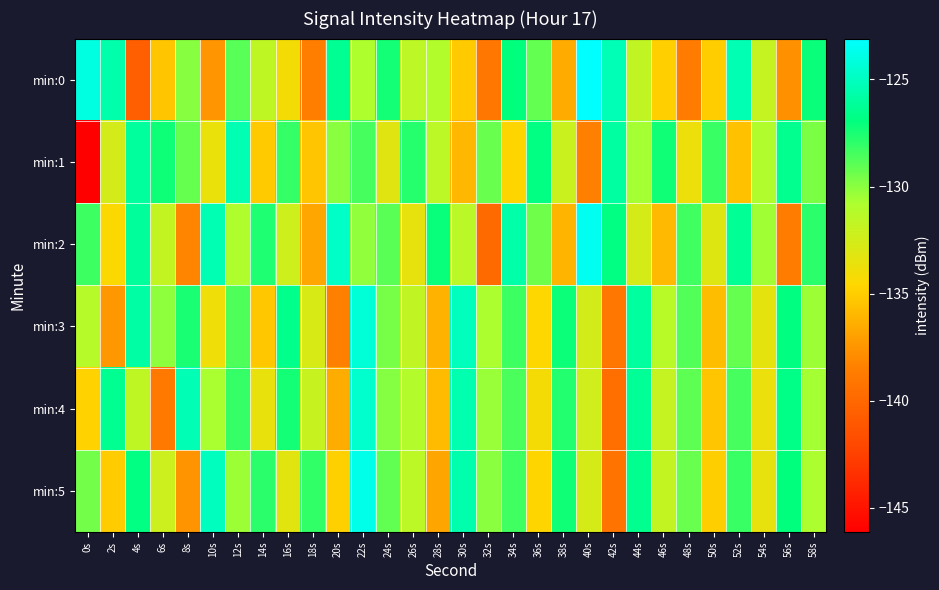

What is the difference between the highest and lowest values at 50s?

7.5